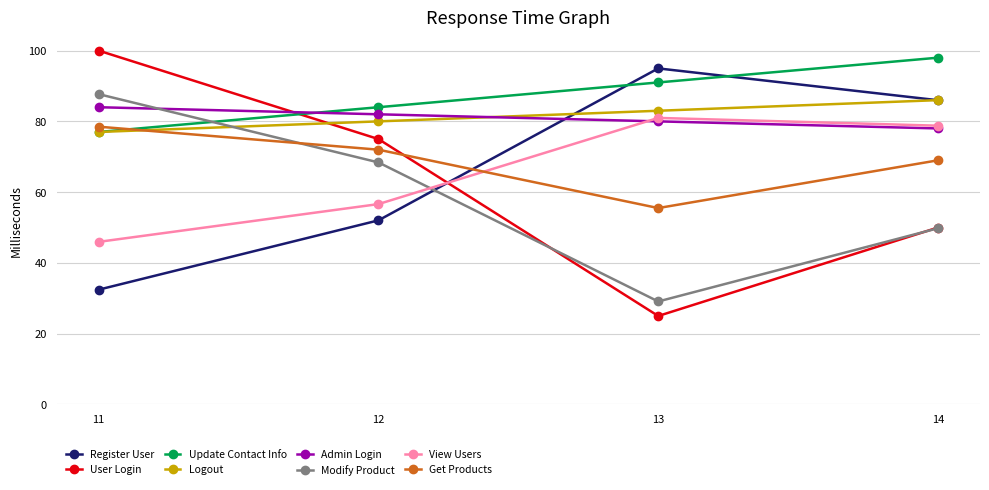

How many lines are shown in the chart?

8